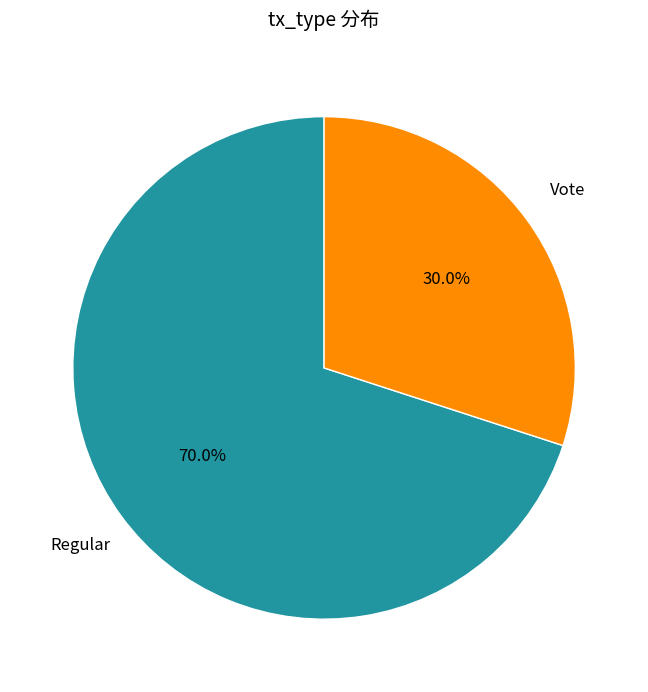

To the nearest percent, what is the difference between the largest and smallest slice percentages?

40%